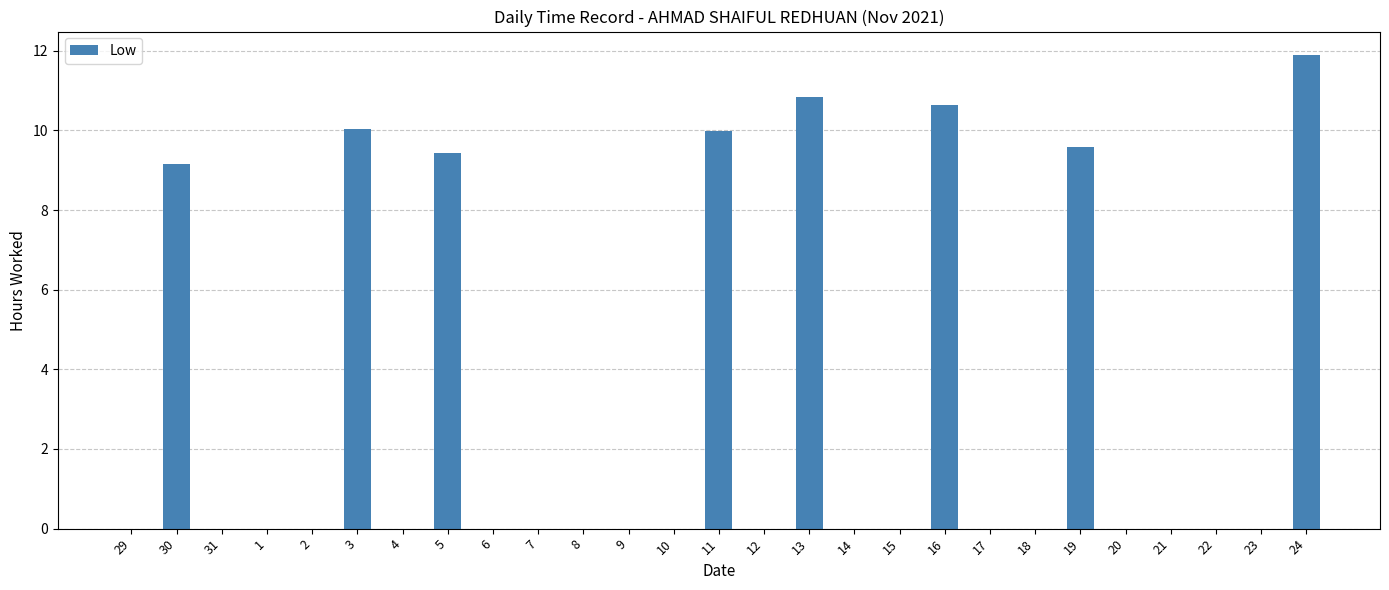

What is the difference between the values at 3 and 17?

10.0